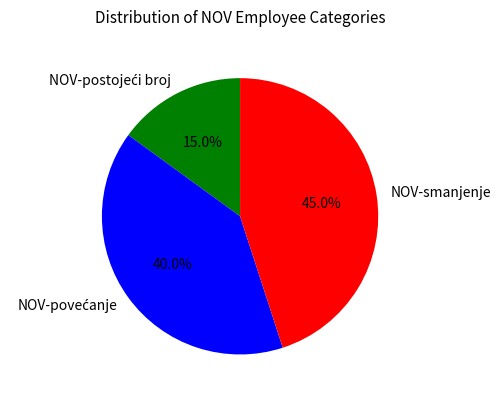

Which category has the biggest portion of the pie?

NOV-smanjenje